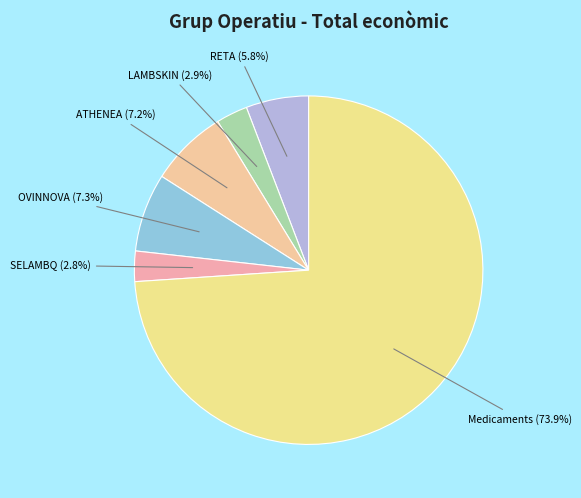

Count the number of slices in the pie.

6